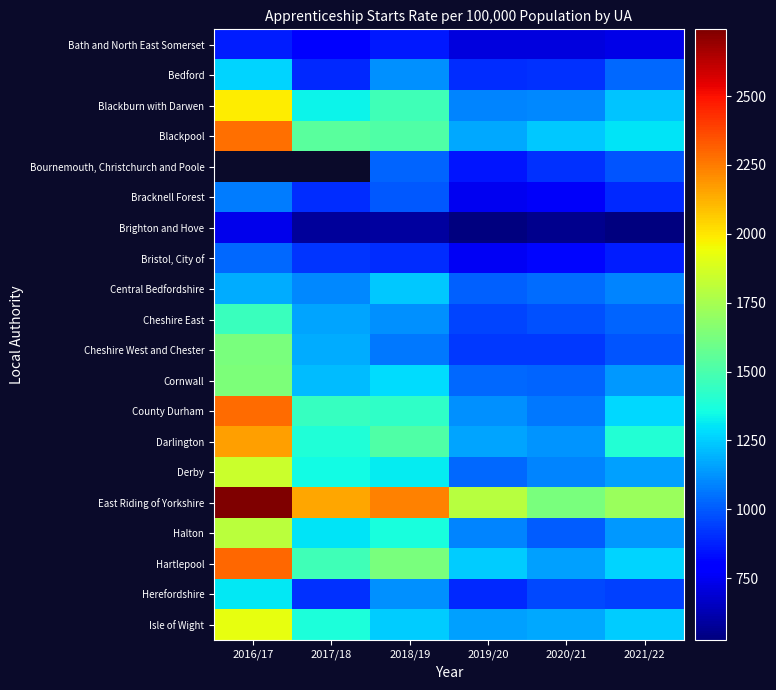

Is it true that Bracknell Forest equals 546.1 at 2016/17?

False